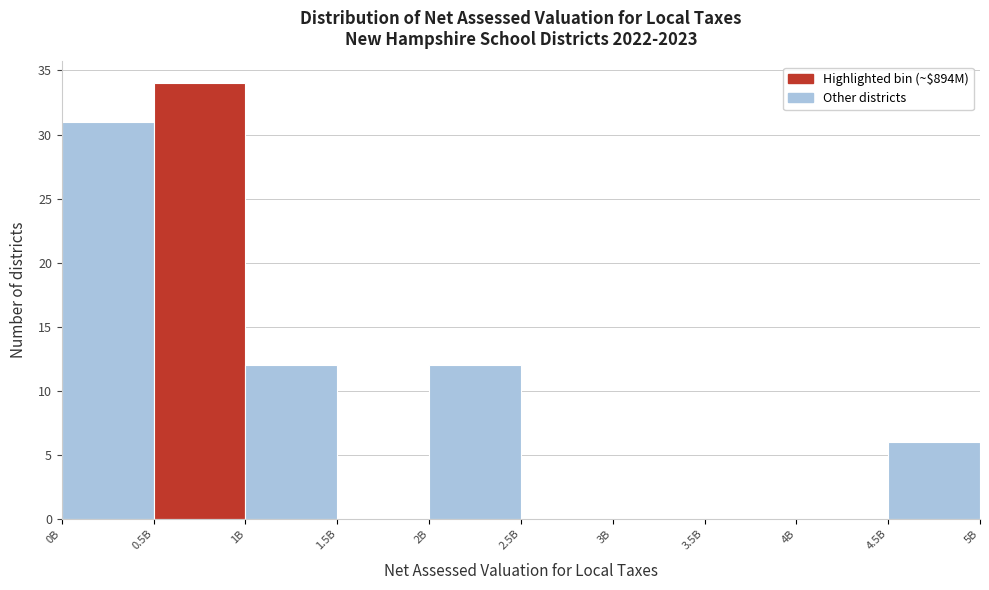

Is it true that the value at 0B is 55?

False